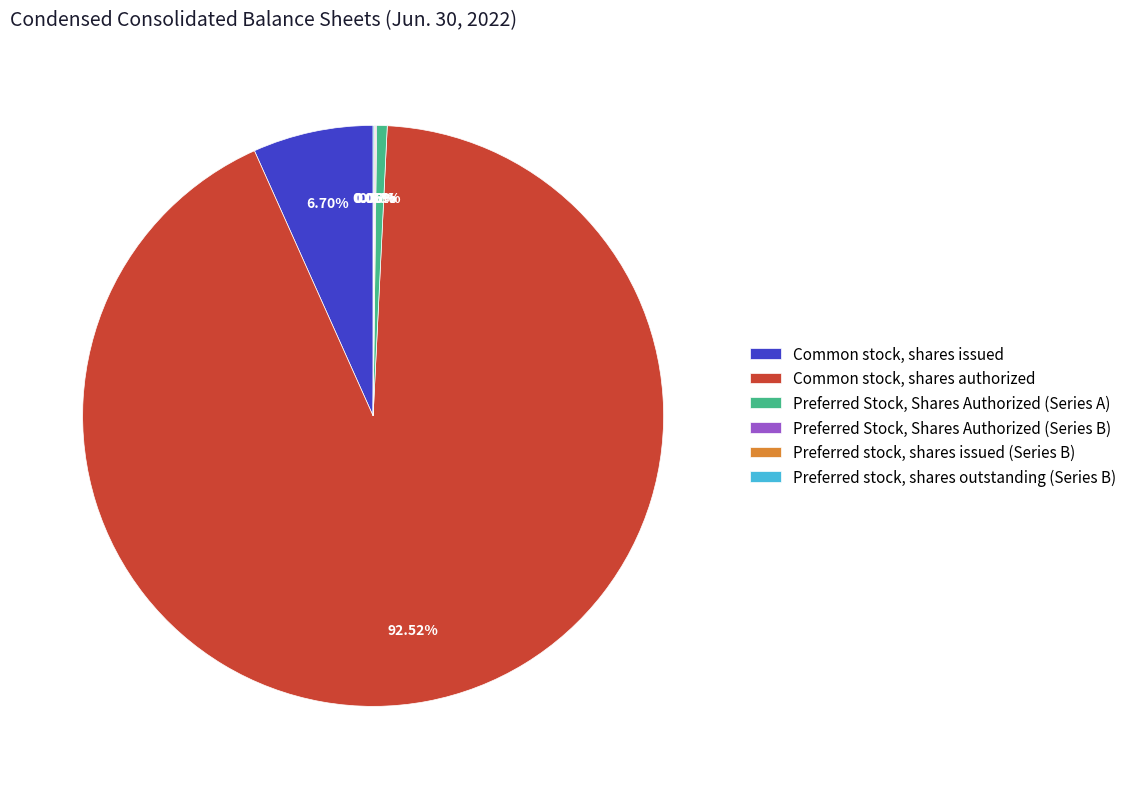

Does Common stock, shares authorized account for over 50% of the chart?

Yes